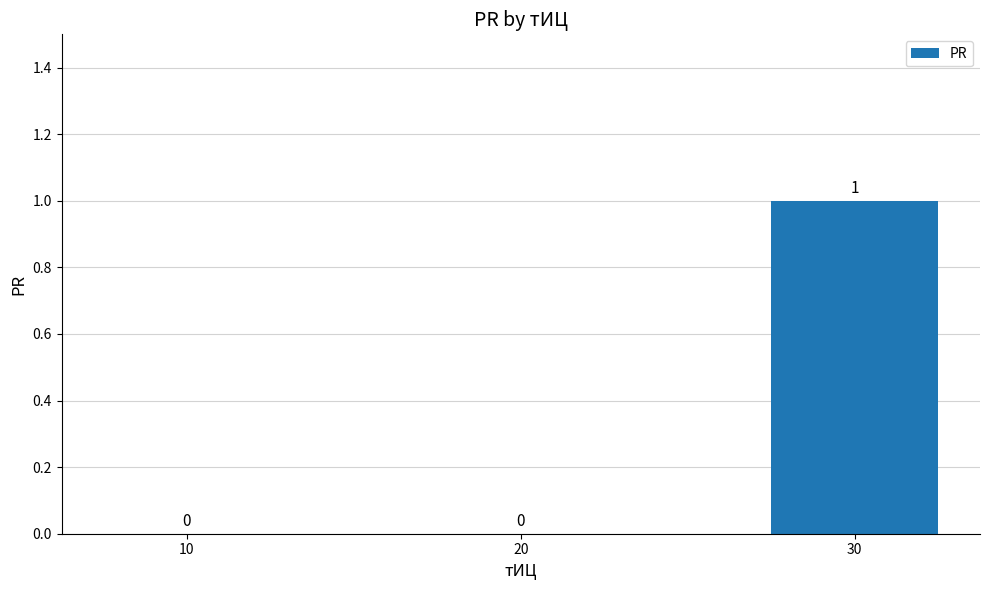

The value at 30 is 1. True or false?

True